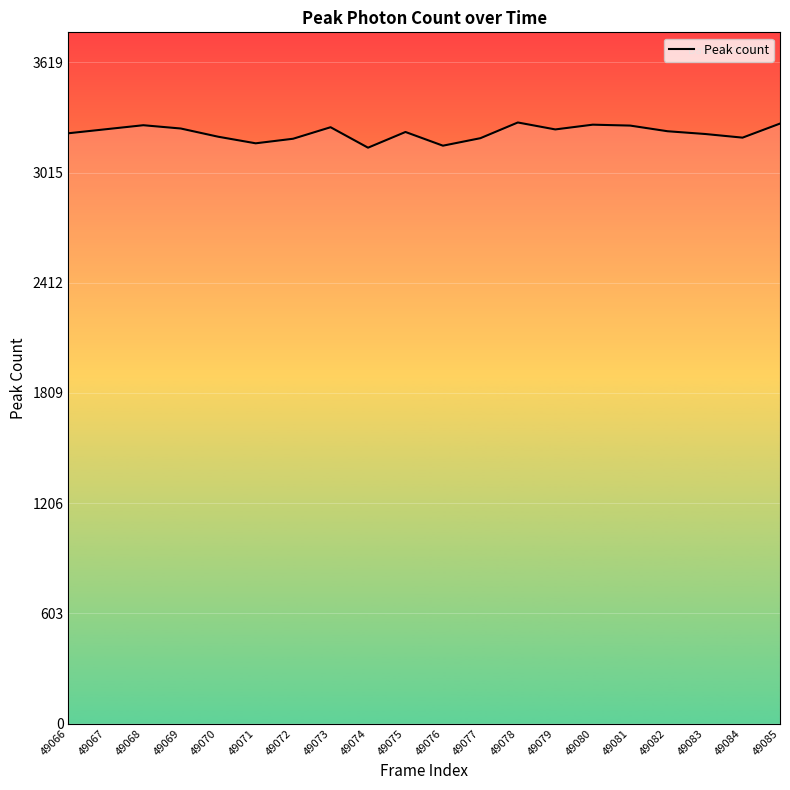

What is the sum of the values at 49069 and 49084?

6464